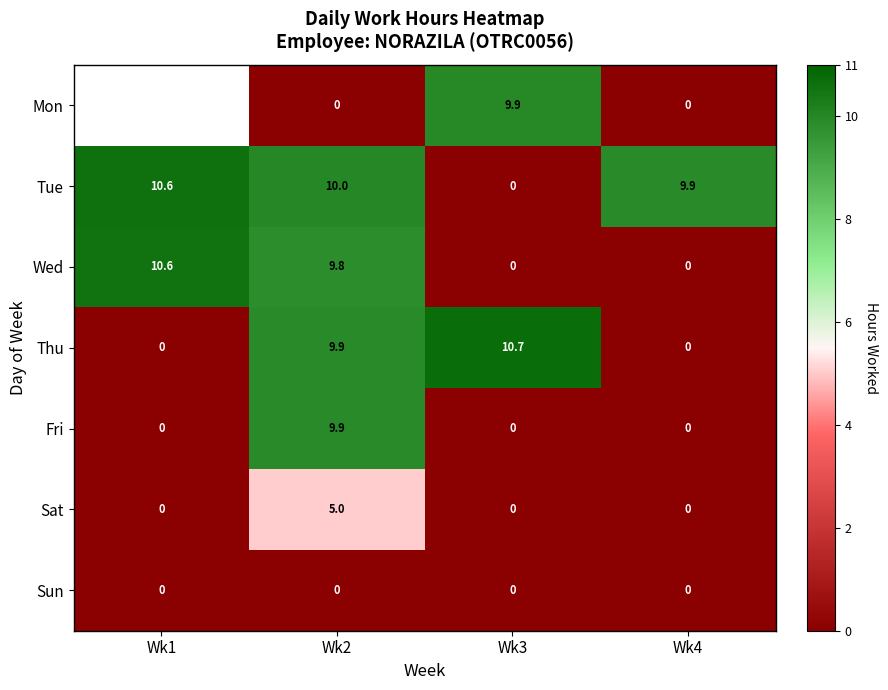

Rank the categories by Tue value from lowest to highest.

Wk3, Wk4, Wk2, Wk1